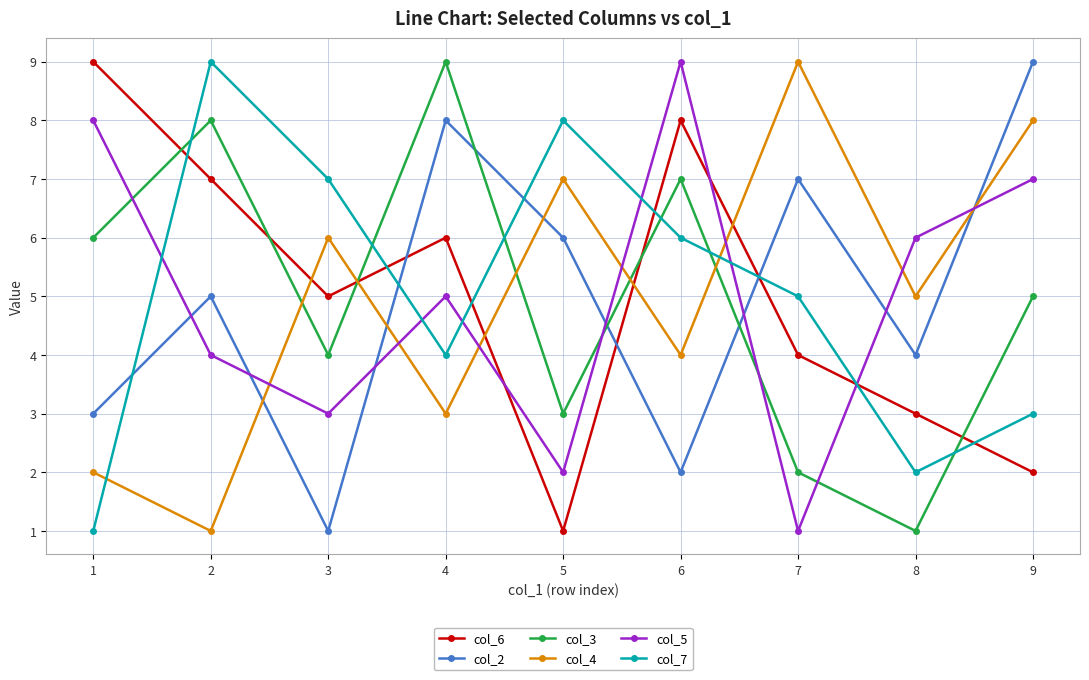

Where does the col_7 series first go above 5?

2